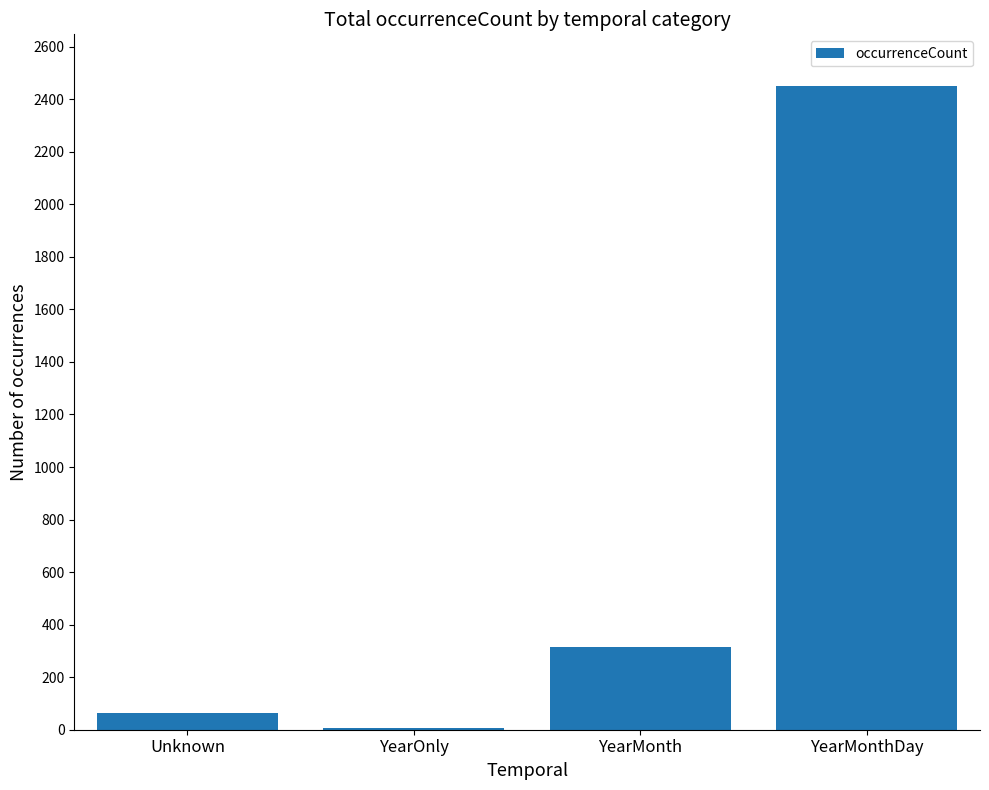

Reading left to right, transcribe all the data shown in this chart.

63	6	314	2451